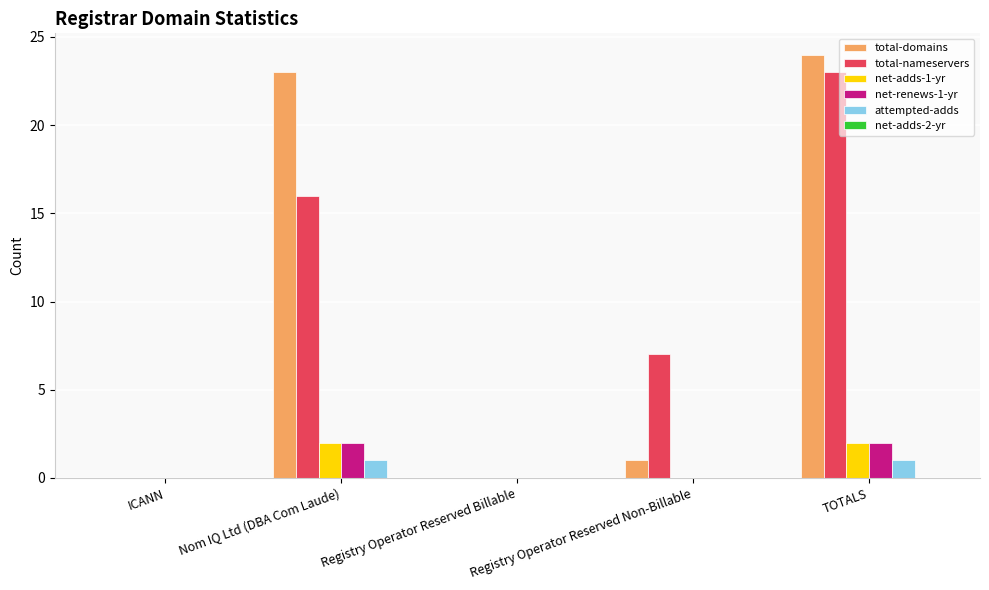

True or false: total-domains has a value of 9 at Registry Operator Reserved Billable.

False